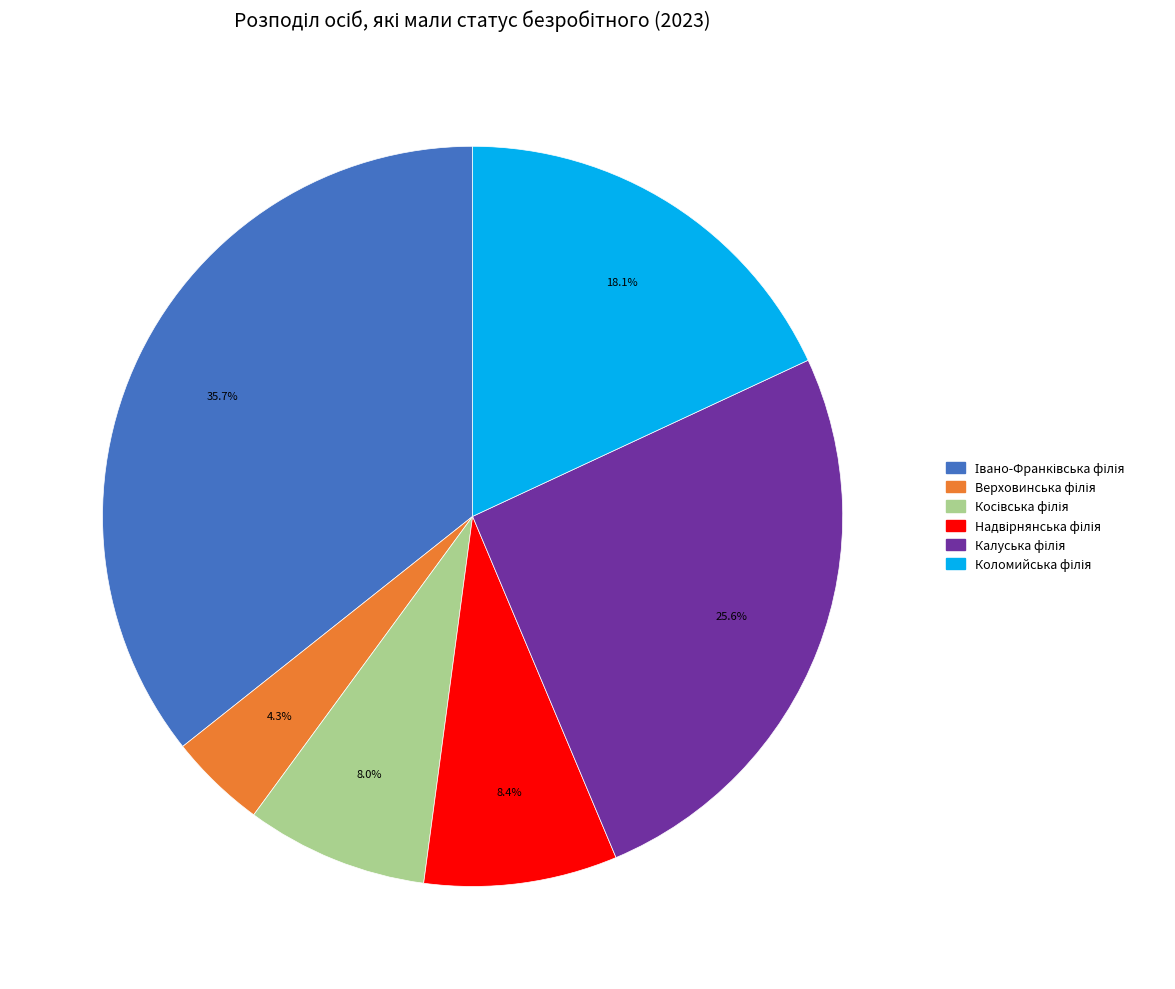

To the nearest percent, what is the average slice percentage?

17%